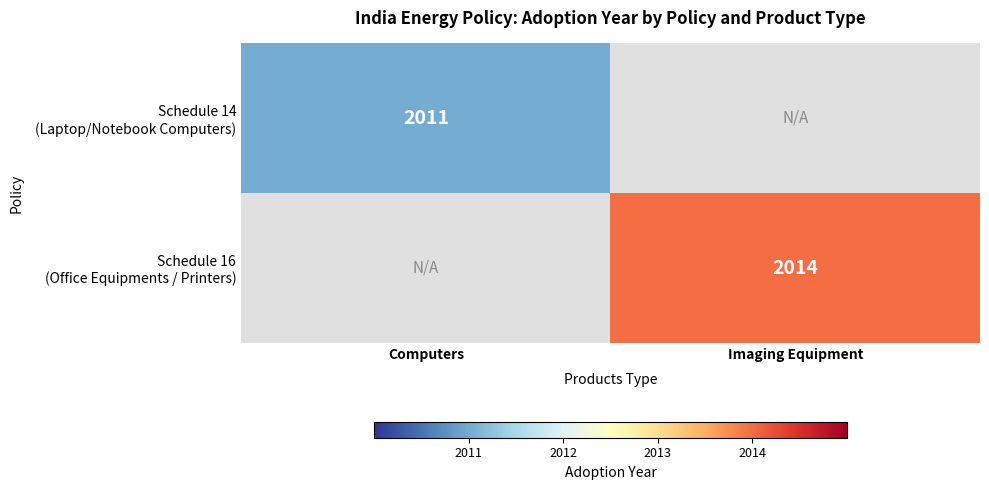

Which has a higher value, Computers or Imaging Equipment?

Imaging Equipment